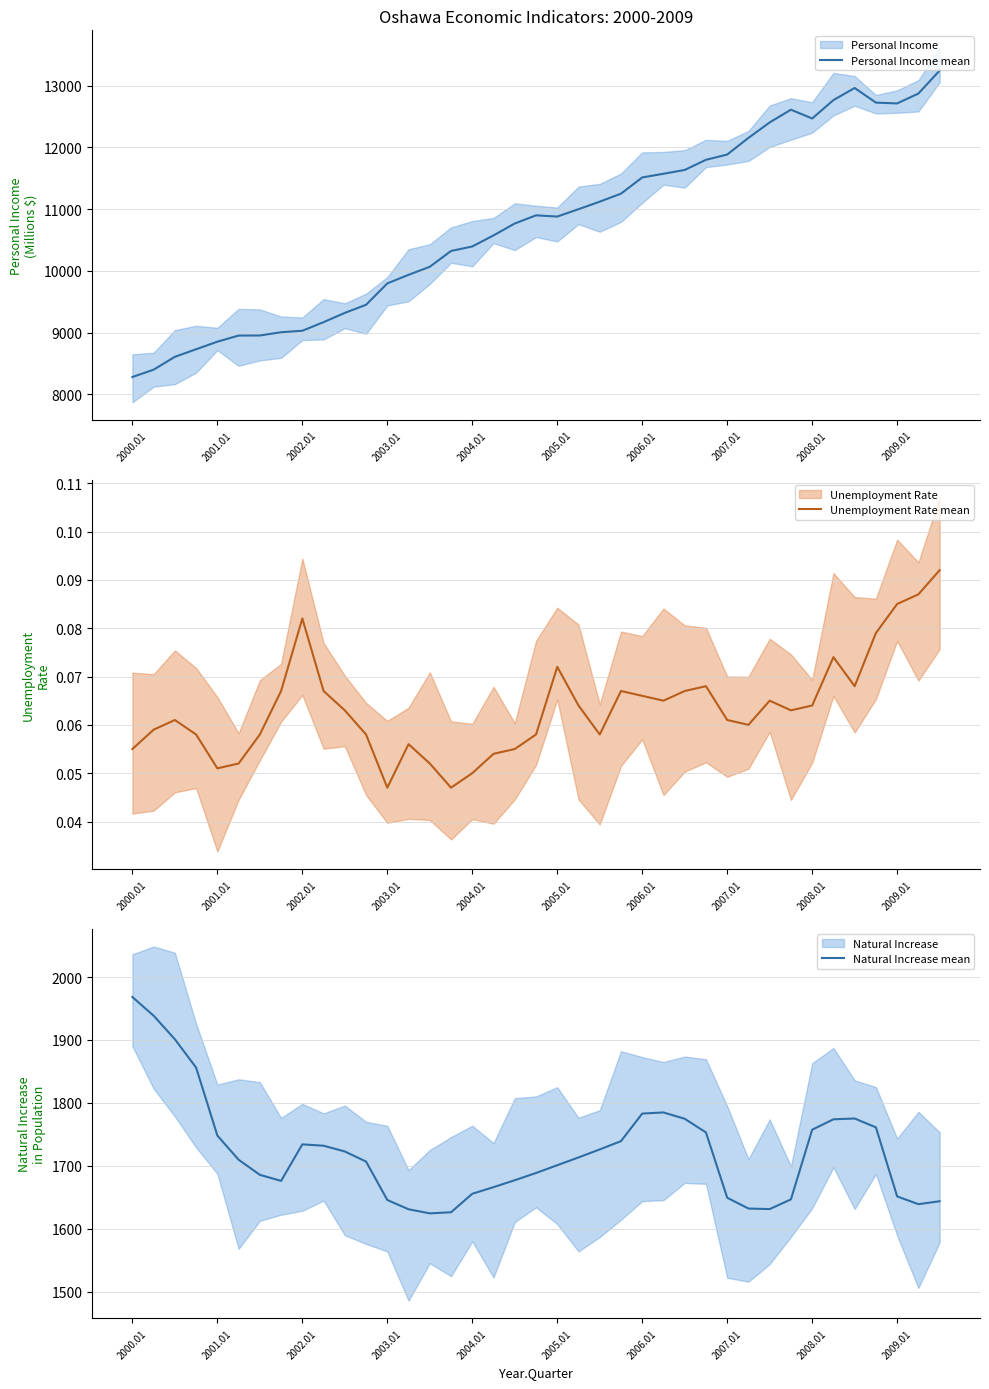

What is the maximum value for Personal Income mean?

13245.1